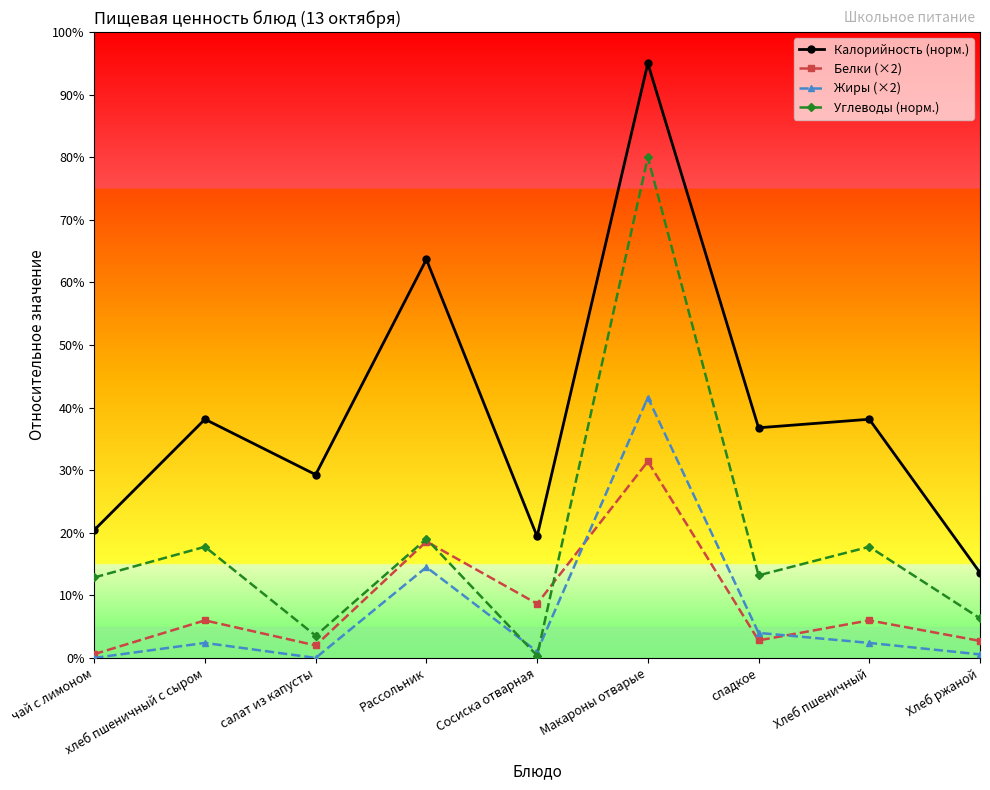

Where is Калорийность (норм.) nearest to the value 54?

Рассольник